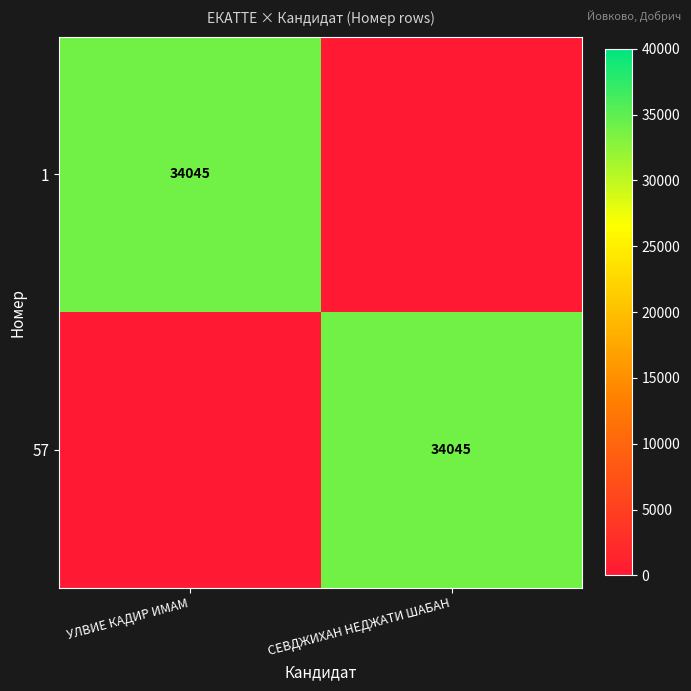

What is the difference between the highest and lowest values at СЕВДЖИХАН НЕДЖАТИ ШАБАН?

34045